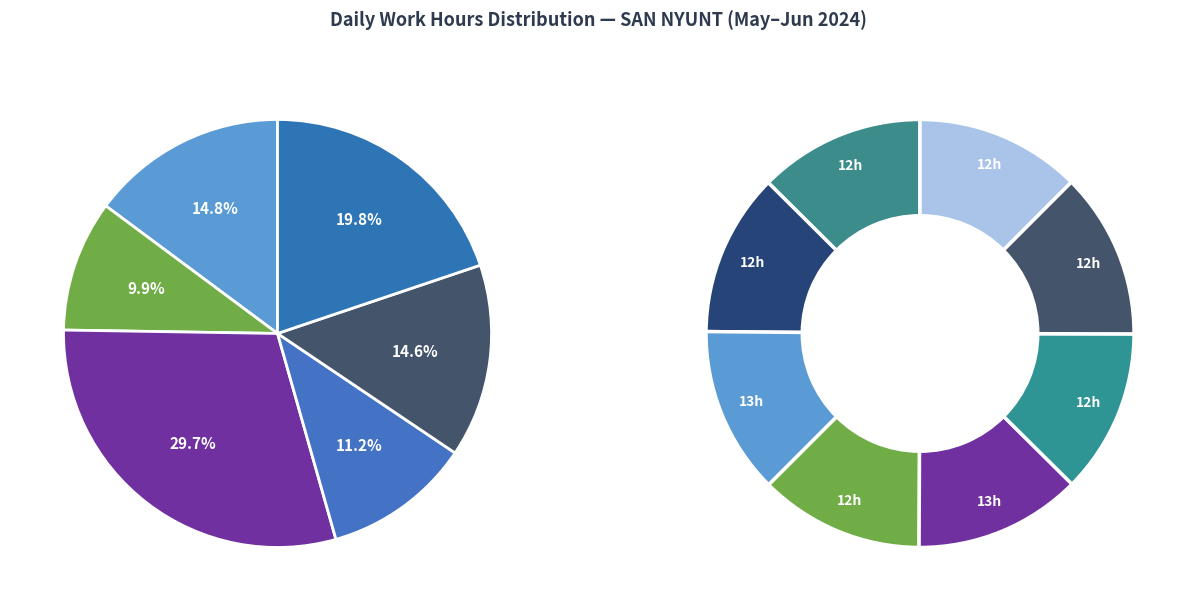

What is the ratio of the value at 23-Sun to the value at 5-Wed?

1.0